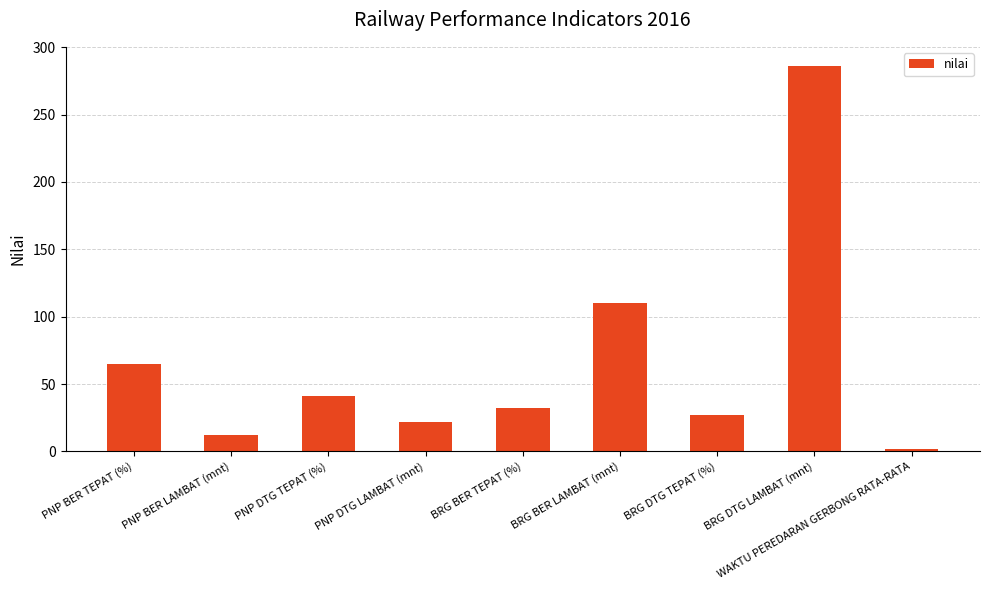

What is the value of the 3rd bar from the left?

41